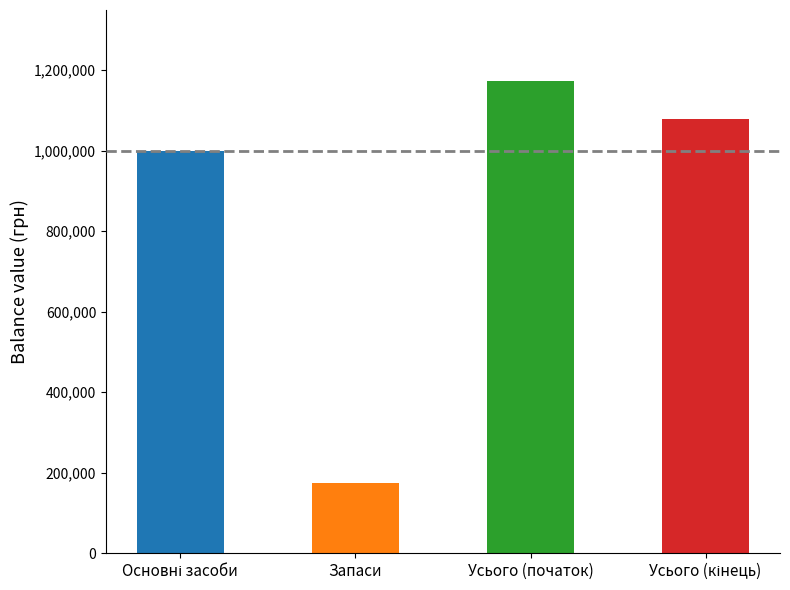

What is the change in value from Запаси to Усього (початок)?

+998206